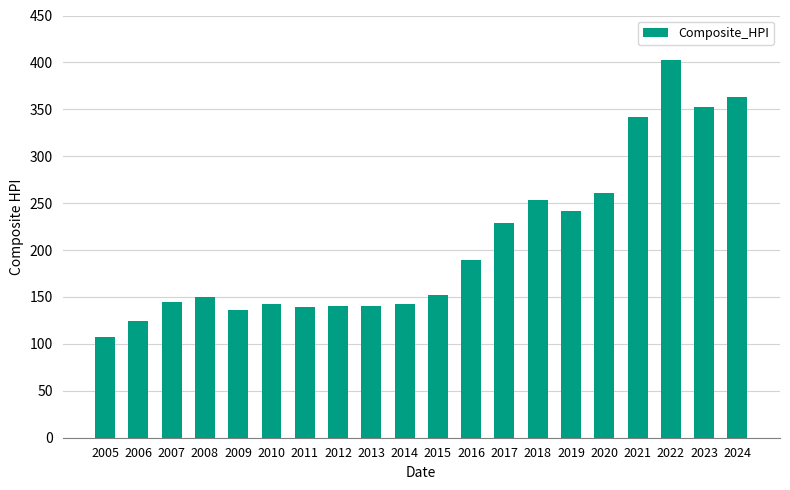

The value at 2008 is 150.5. True or false?

True